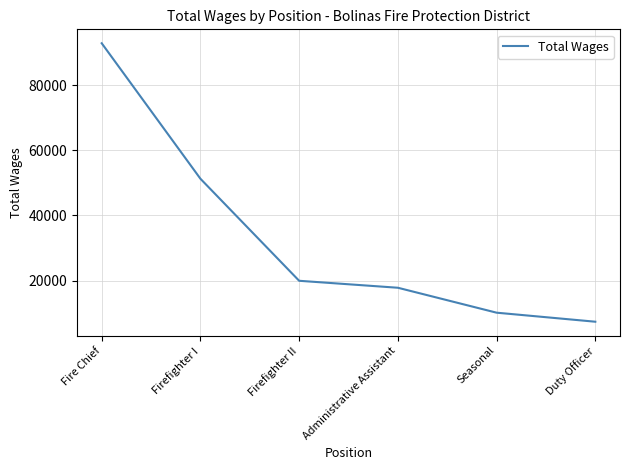

What is the difference between the values at Duty Officer and Fire Chief?

85546